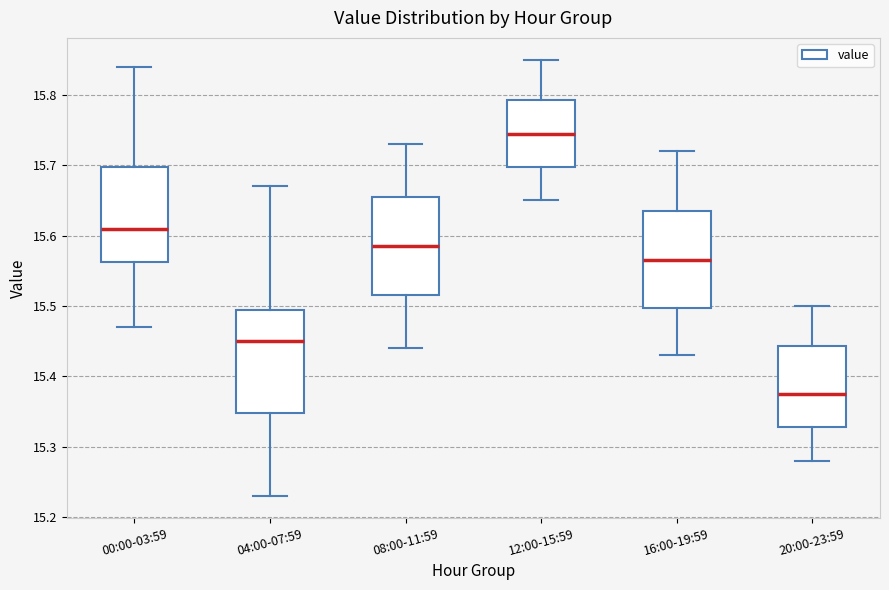

Reading left to right, read every box against the y-axis: the position of its median line, the range the box covers, and the ends of its whiskers. The values are not printed on the chart, so give them approximately, as read against the axis.

00:00-03:59: median 15.61, box 15.56 to 15.70, whiskers 15.47 to 15.84
04:00-07:59: median 15.45, box 15.35 to 15.50, whiskers 15.23 to 15.67
08:00-11:59: median 15.59, box 15.52 to 15.66, whiskers 15.44 to 15.73
12:00-15:59: median 15.75, box 15.70 to 15.79, whiskers 15.65 to 15.85
16:00-19:59: median 15.57, box 15.50 to 15.64, whiskers 15.43 to 15.72
20:00-23:59: median 15.38, box 15.33 to 15.44, whiskers 15.28 to 15.50